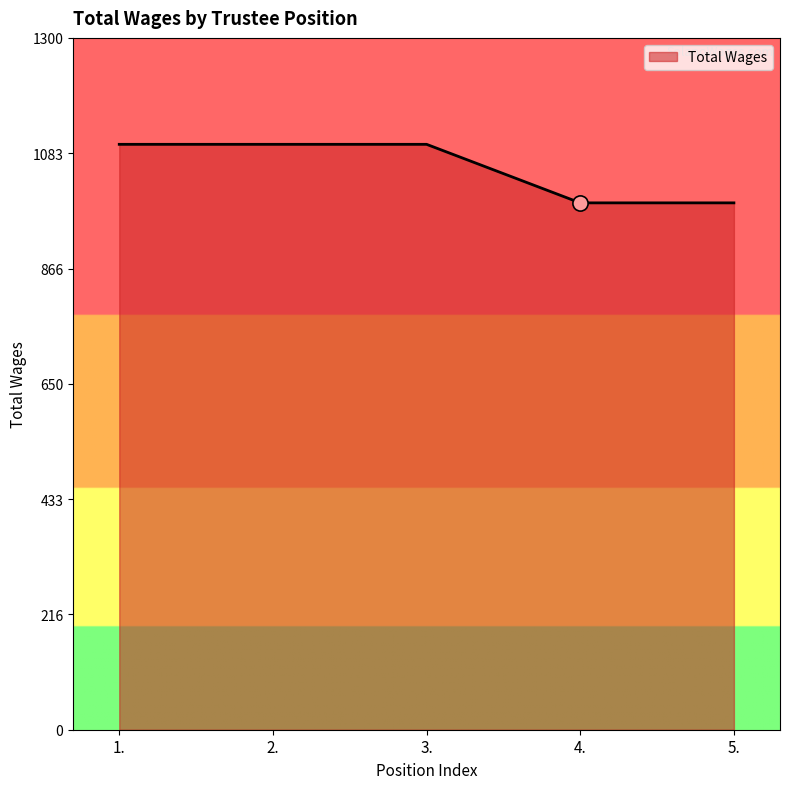

Between 5. and 1., which is larger?

1.